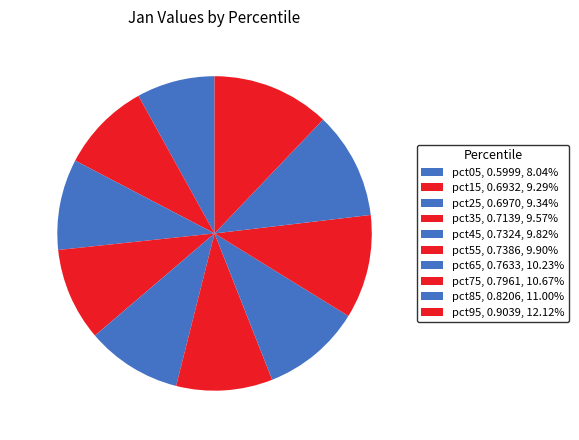

To the nearest percent, what is the average slice percentage?

10%